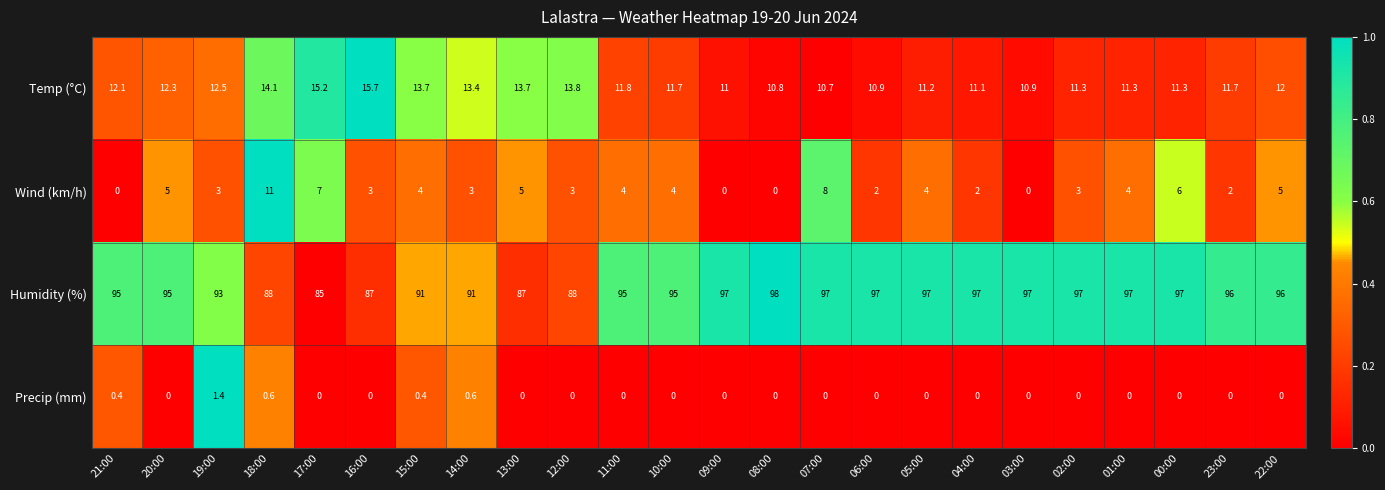

What is the maximum value shown in the chart?

98.0